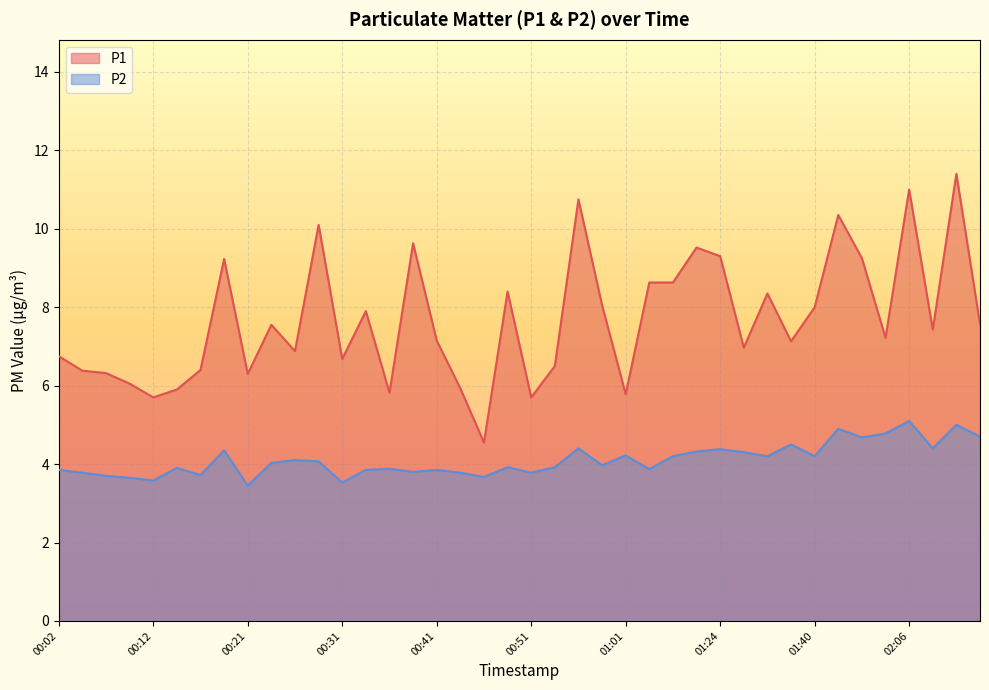

True or false: P2 and P1 cross at least once.

False